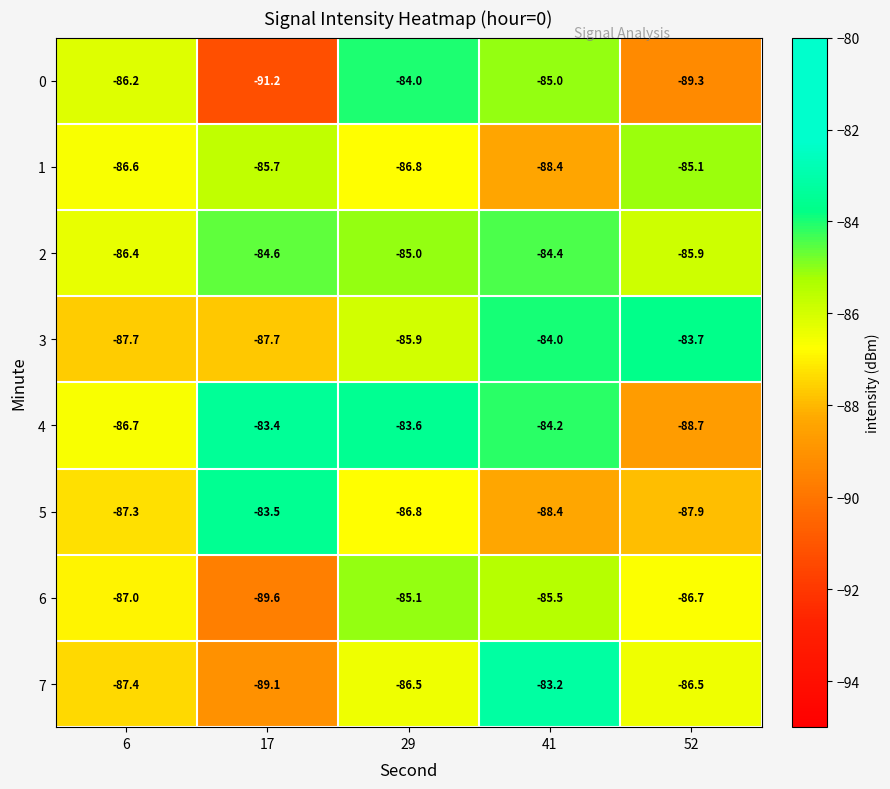

What is the average value of the 0 series?

-87.1